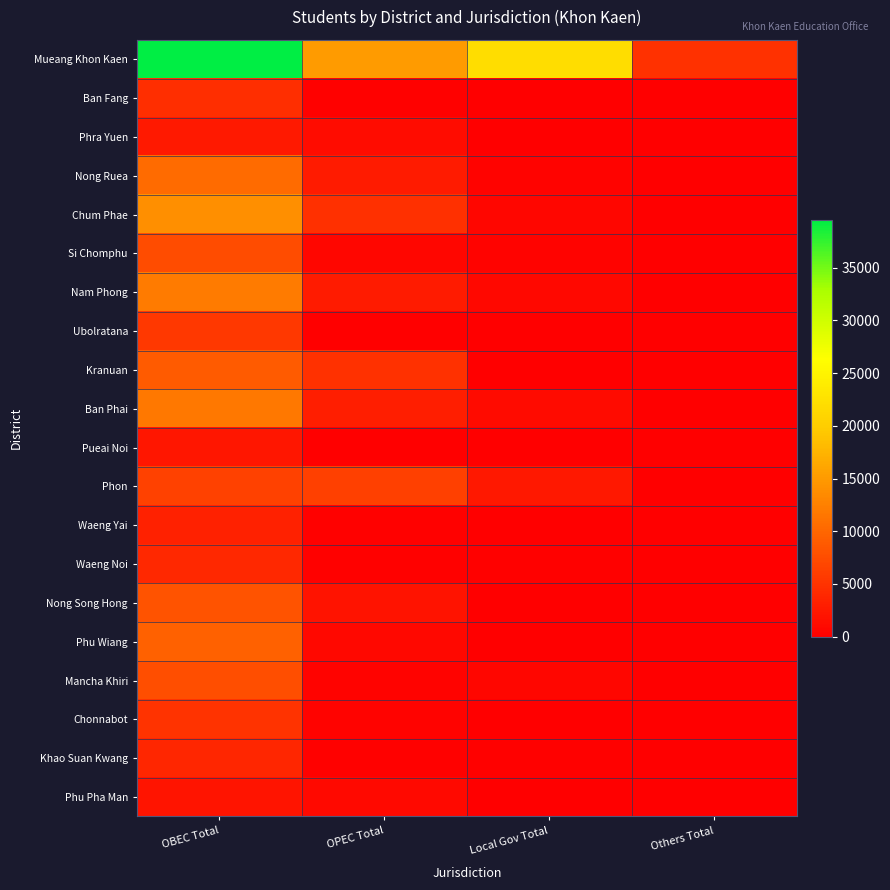

Reading left to right, extract all data points from this chart.

Mueang Khon Kaen: OBEC Total=39554	OPEC Total=15009	Local Gov Total=22034	Others Total=4838
Ban Fang: OBEC Total=4494	OPEC Total=301	Local Gov Total=0	Others Total=0
Phra Yuen: OBEC Total=2502	OPEC Total=1332	Local Gov Total=0	Others Total=0
Nong Ruea: OBEC Total=10439	OPEC Total=2697	Local Gov Total=341	Others Total=0
Chum Phae: OBEC Total=14026	OPEC Total=4649	Local Gov Total=655	Others Total=0
Si Chomphu: OBEC Total=7450	OPEC Total=716	Local Gov Total=316	Others Total=0
Nam Phong: OBEC Total=12005	OPEC Total=2717	Local Gov Total=822	Others Total=0
Ubolratana: OBEC Total=5483	OPEC Total=31	Local Gov Total=0	Others Total=0
Kranuan: OBEC Total=8924	OPEC Total=4895	Local Gov Total=0	Others Total=0
Ban Phai: OBEC Total=11687	OPEC Total=3040	Local Gov Total=1107	Others Total=0
Pueai Noi: OBEC Total=2299	OPEC Total=101	Local Gov Total=51	Others Total=0
Phon: OBEC Total=6488	OPEC Total=6297	Local Gov Total=2422	Others Total=0
Waeng Yai: OBEC Total=3368	OPEC Total=185	Local Gov Total=30	Others Total=0
Waeng Noi: OBEC Total=3918	OPEC Total=229	Local Gov Total=254	Others Total=0
Nong Song Hong: OBEC Total=8129	OPEC Total=1877	Local Gov Total=0	Others Total=0
Phu Wiang: OBEC Total=9553	OPEC Total=886	Local Gov Total=0	Others Total=0
Mancha Khiri: OBEC Total=7646	OPEC Total=430	Local Gov Total=742	Others Total=0
Chonnabot: OBEC Total=5053	OPEC Total=375	Local Gov Total=0	Others Total=0
Khao Suan Kwang: OBEC Total=3751	OPEC Total=165	Local Gov Total=168	Others Total=0
Phu Pha Man: OBEC Total=2103	OPEC Total=931	Local Gov Total=0	Others Total=0